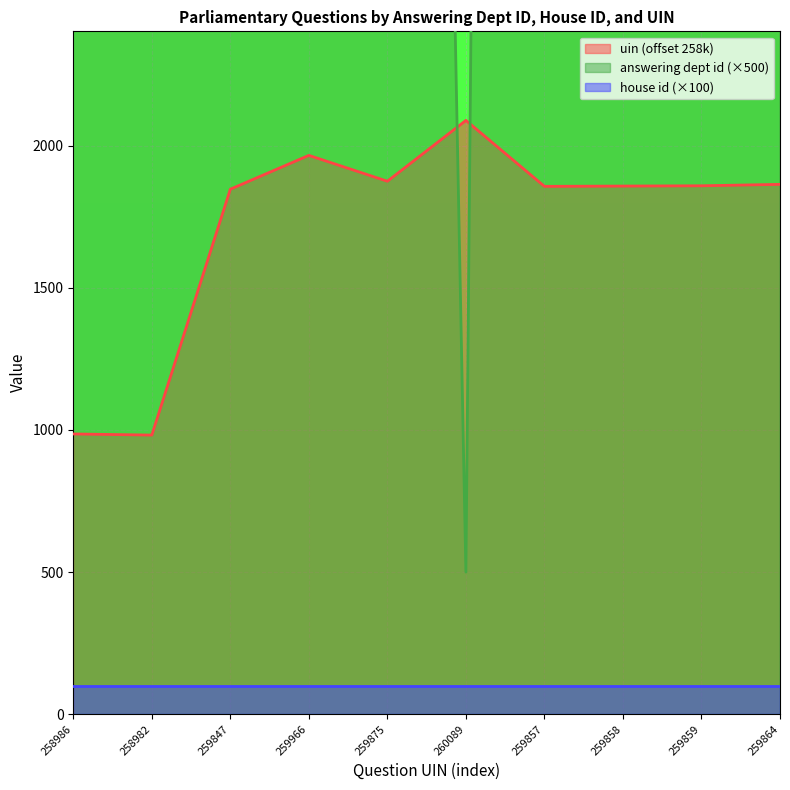

True or false: uin_normalized and answering dept id intersect in this chart.

True